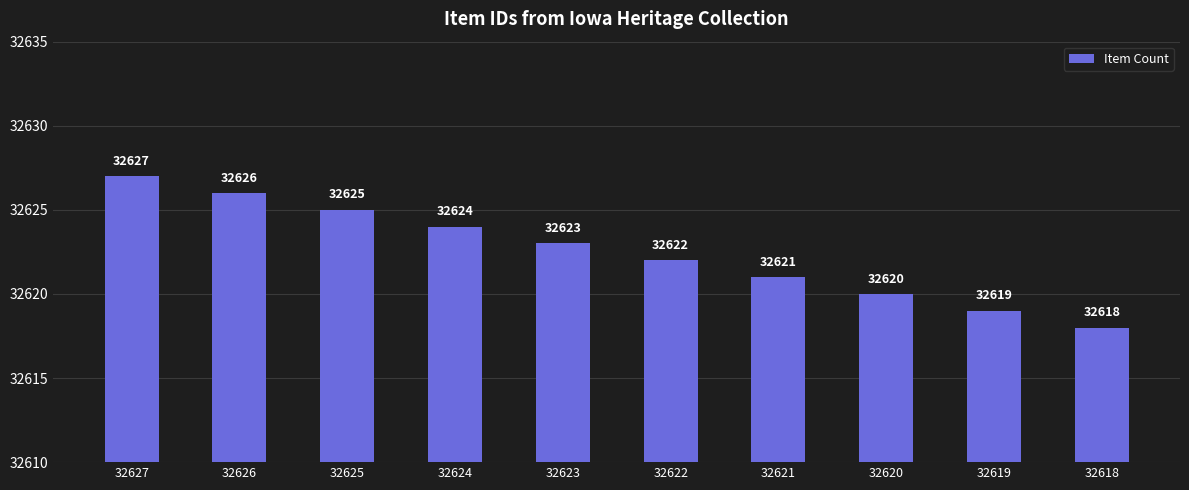

True or false: the data shows 32621 at 32621.

True